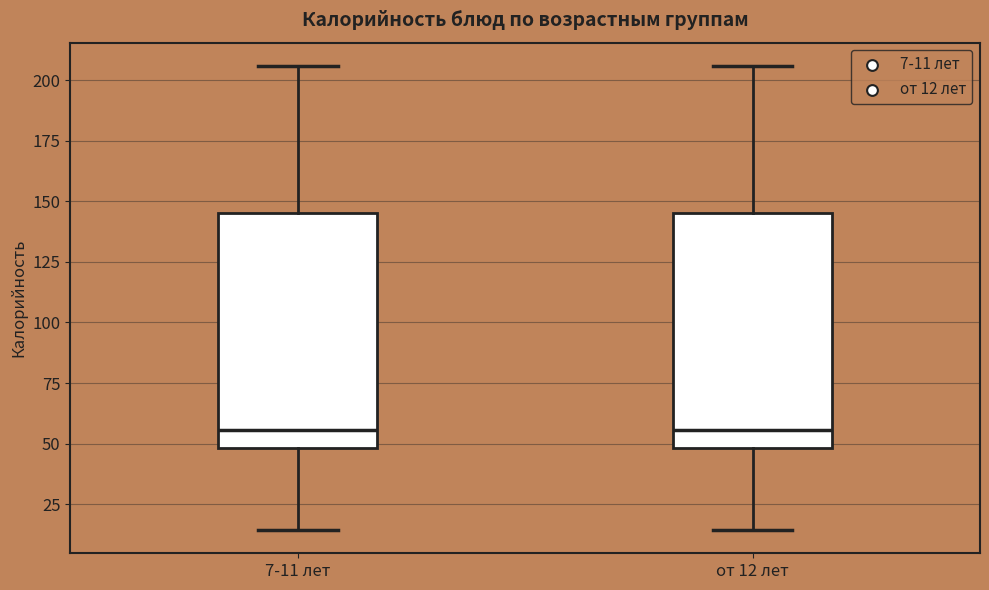

Reading left to right, transcribe this box plot: for each box, give where its median line is, the range the box spans, and where its two whiskers end, as read against the y-axis. The values are not printed on the chart, so give them approximately, as read against the axis.

7-11 лет: median 55, box 50 to 145, whiskers 15 to 205
от 12 лет: median 55, box 50 to 145, whiskers 15 to 205